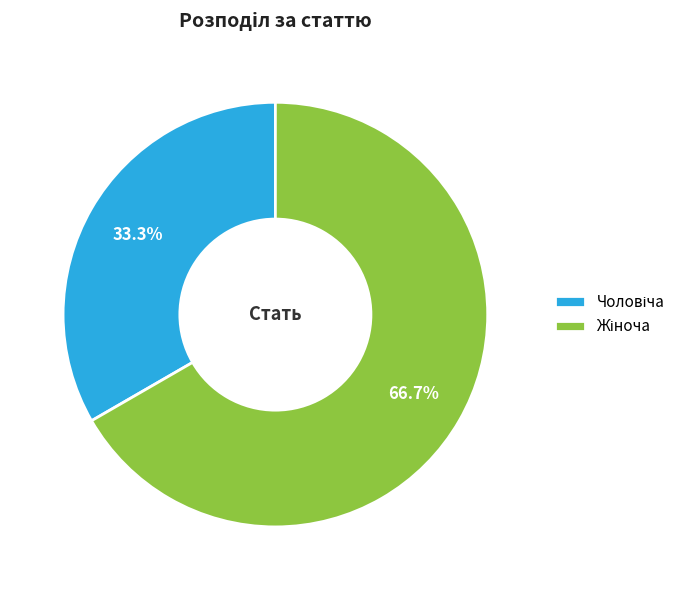

Does any single category account for the majority?

Yes